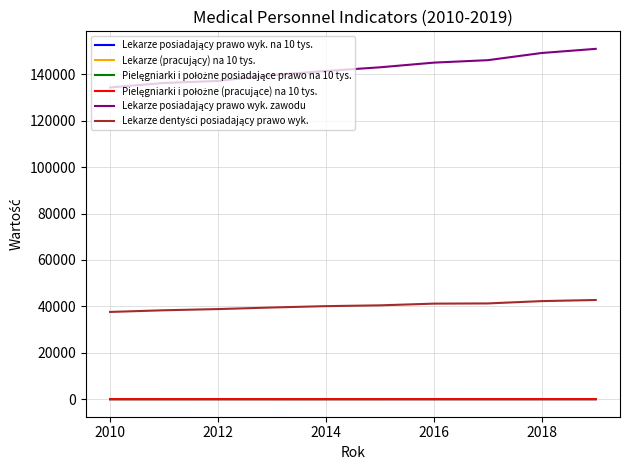

Does the chart have visible grid lines?

Yes